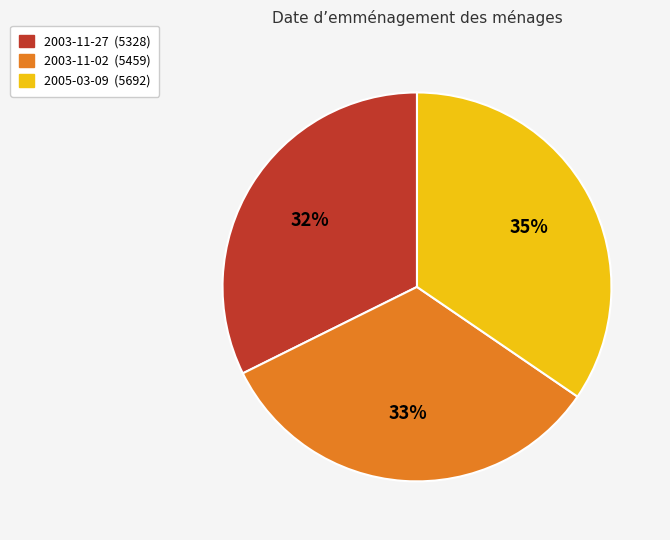

Is there a majority slice in this chart?

No